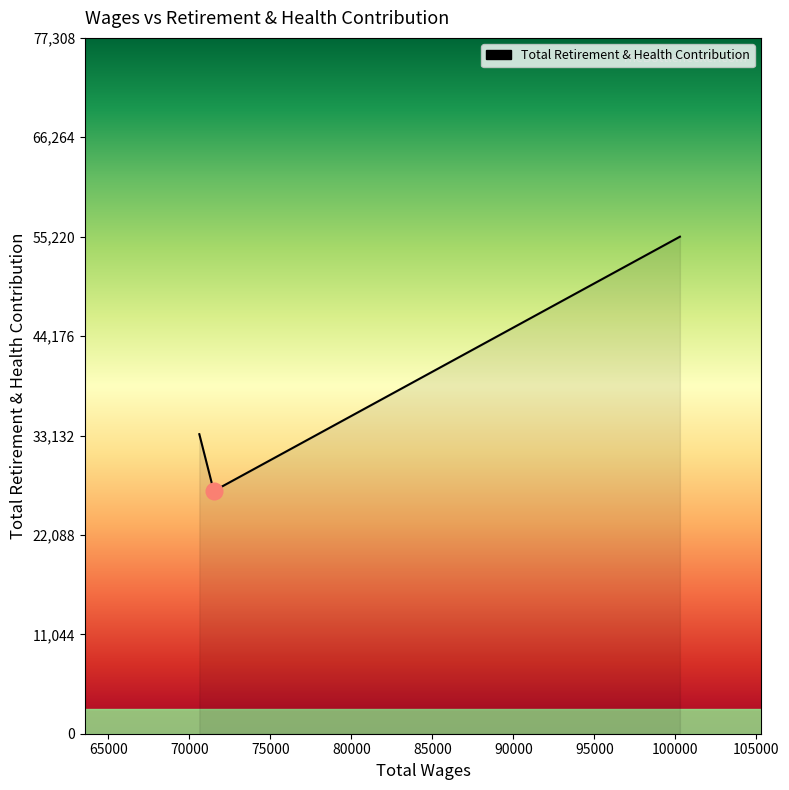

What is the difference between the maximum and minimum values?

28253